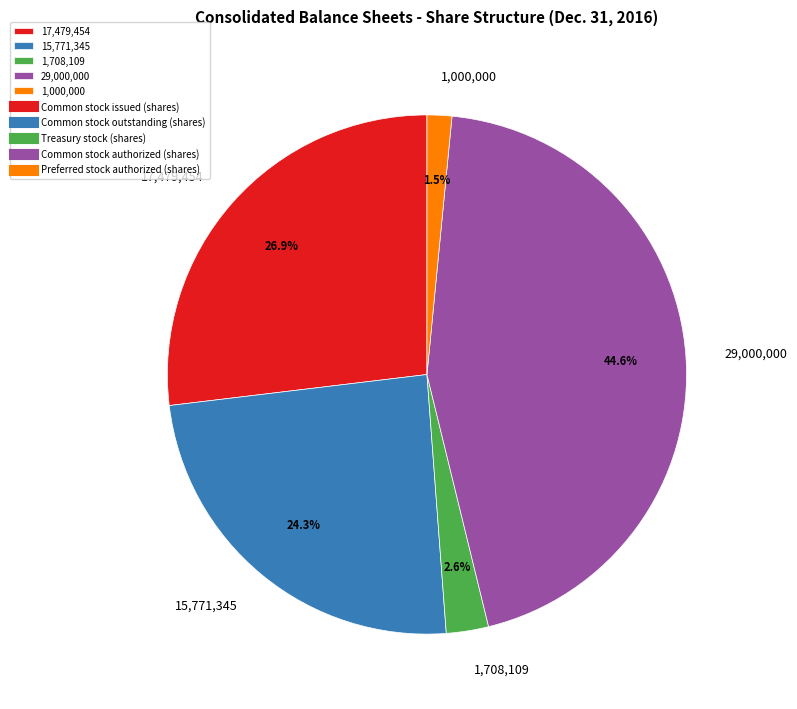

Is there any slice that represents more than half of the pie?

No